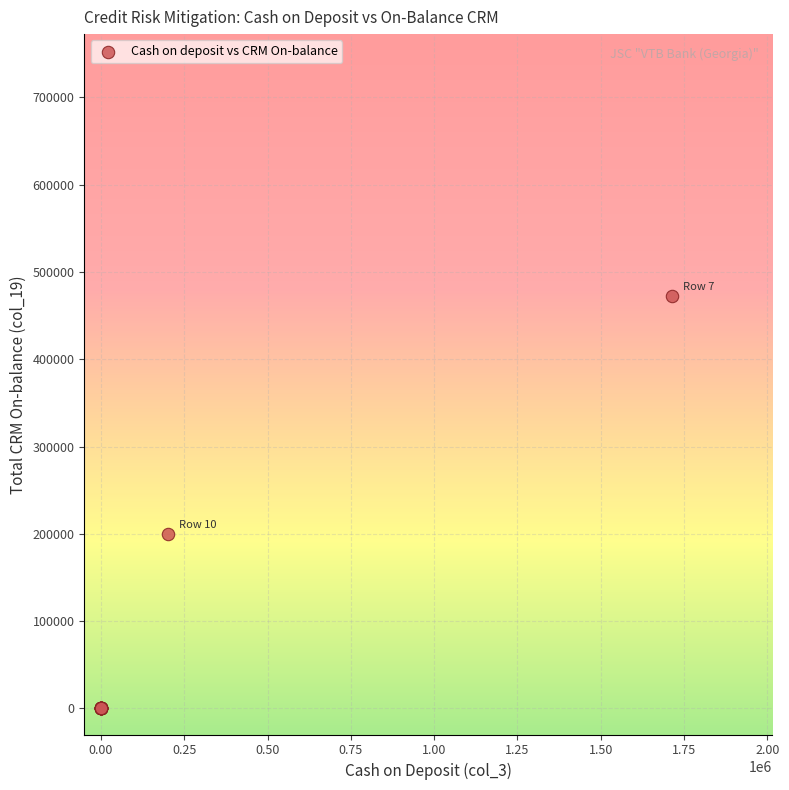

What Y value in the scatter plot is closest to 236310?

200000.0